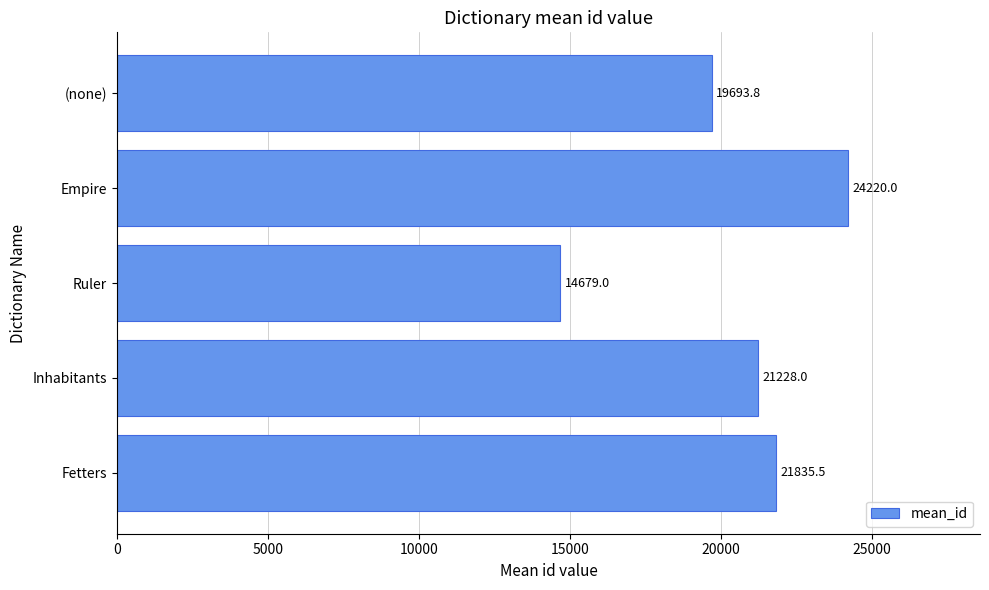

Approximately how many times larger is the value at Inhabitants compared to (none)?

1.1